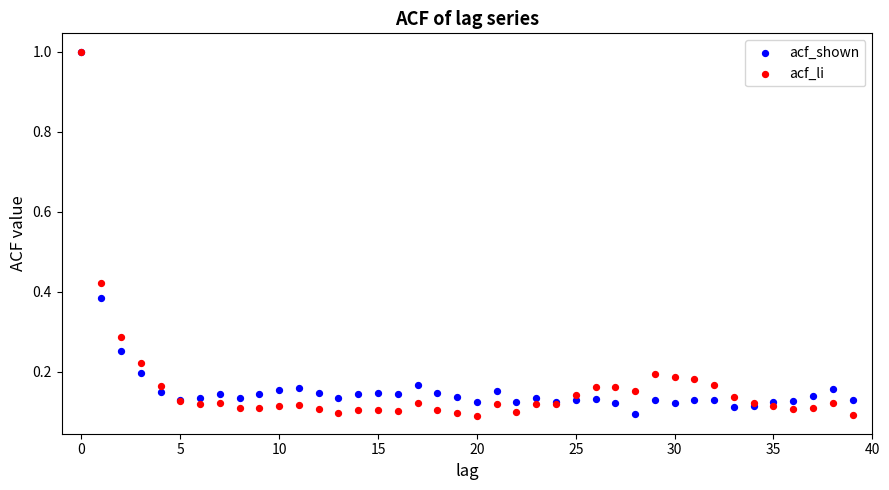

What are all the series names shown in the legend?

acf_shown, acf_li